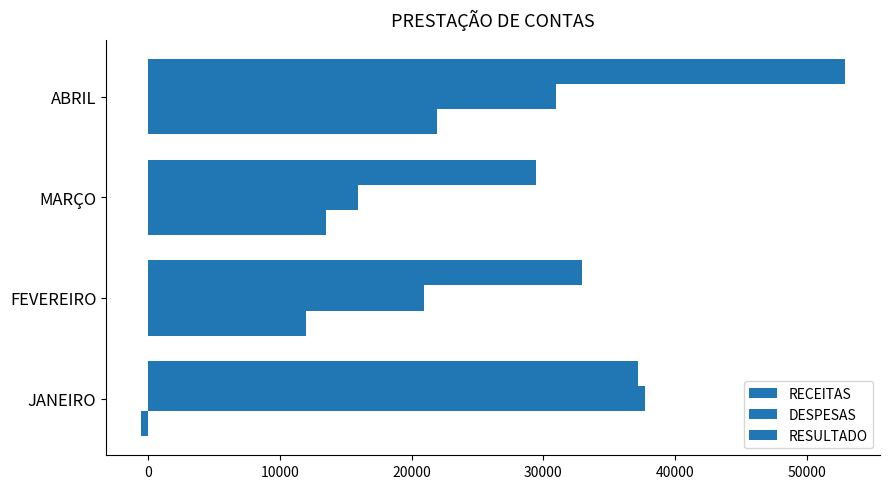

How many values in the RESULTADO series exceed 13485?

2